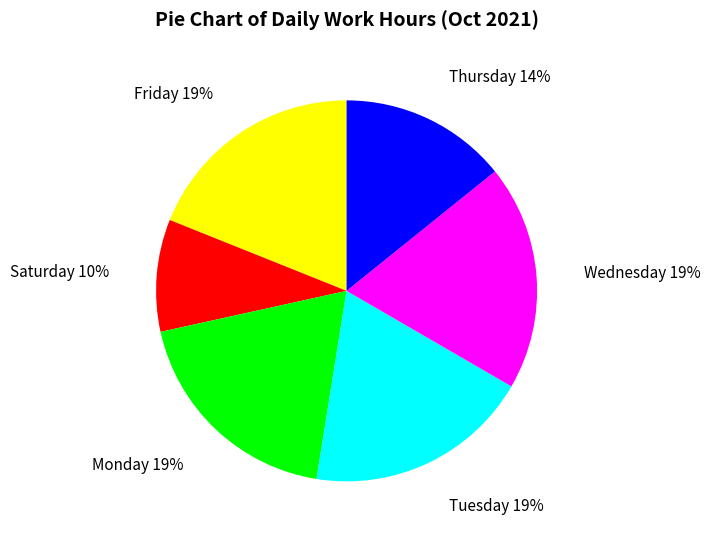

True or false: Friday accounts for 19% of the total.

True